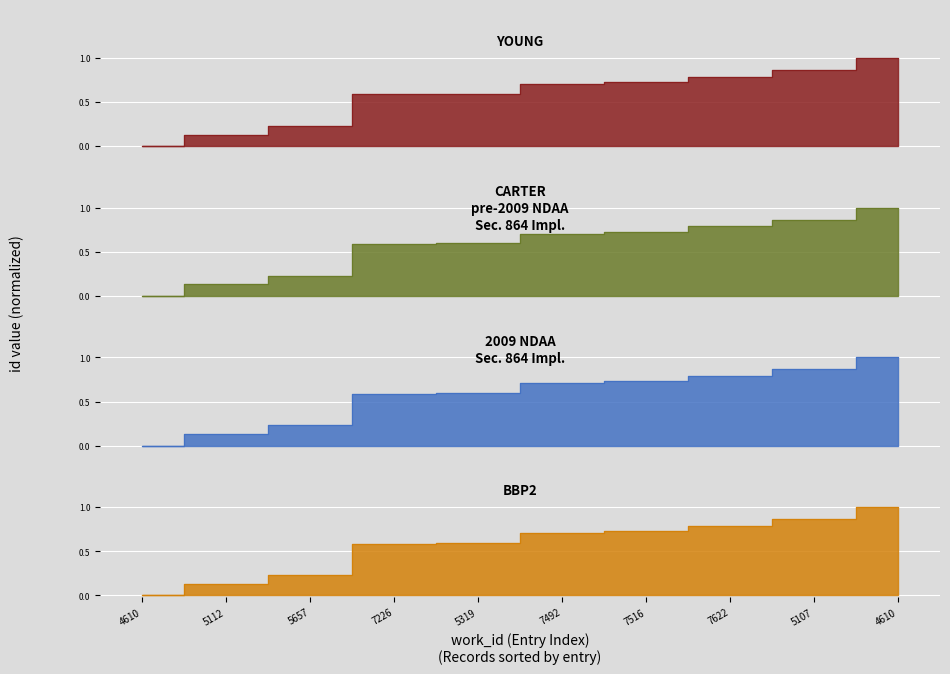

List the series in order of their peak value, lowest first.

YOUNG, CARTER
pre-2009 NDAA
Sec. 864 Impl., 2009 NDAA
Sec. 864 Impl., BBP2